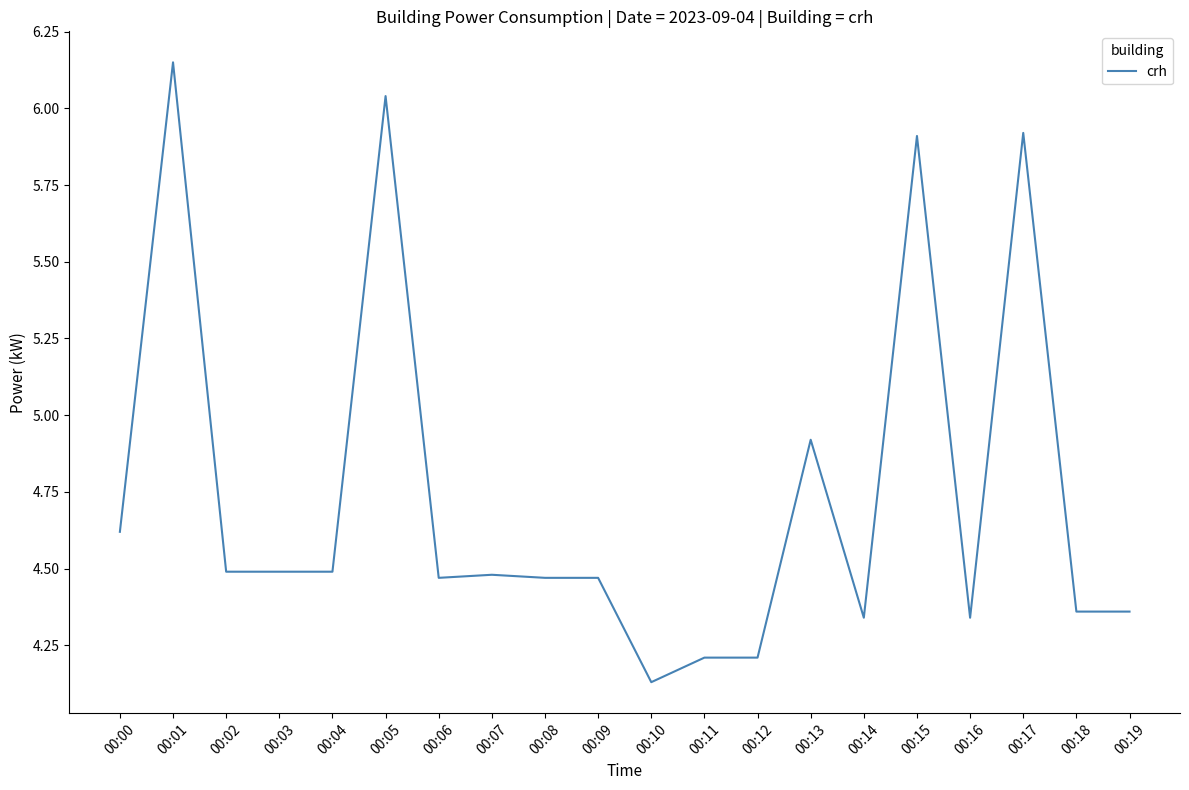

Count the number of categories in the chart.

20